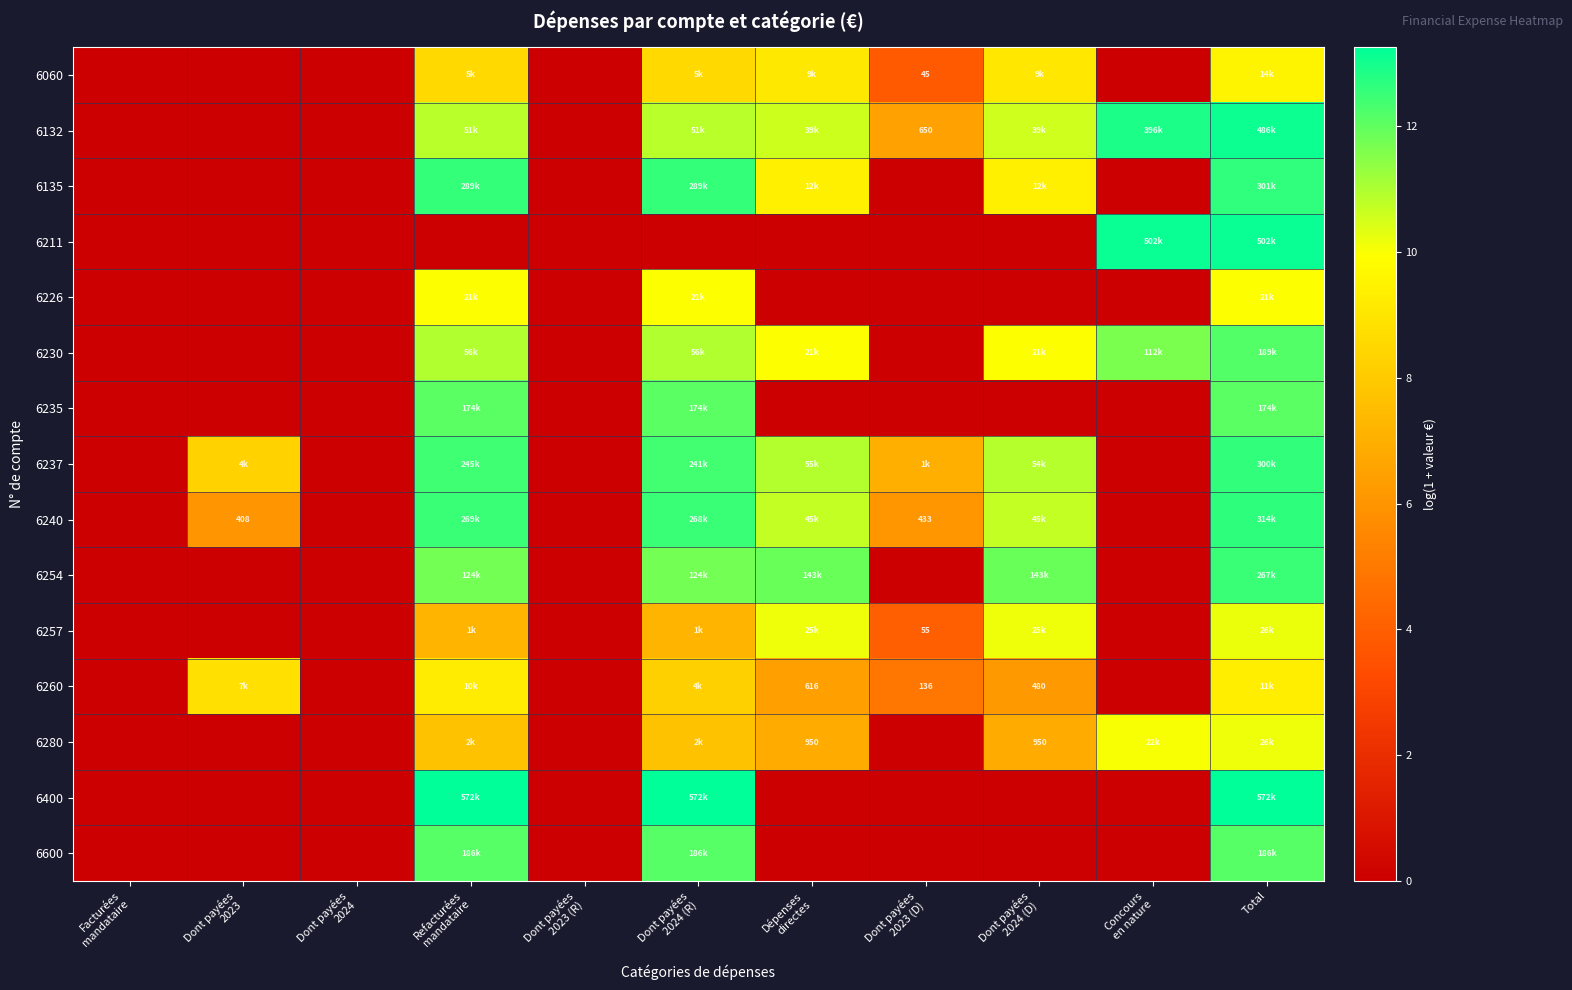

How many values in the 6600 series exceed 0?

3